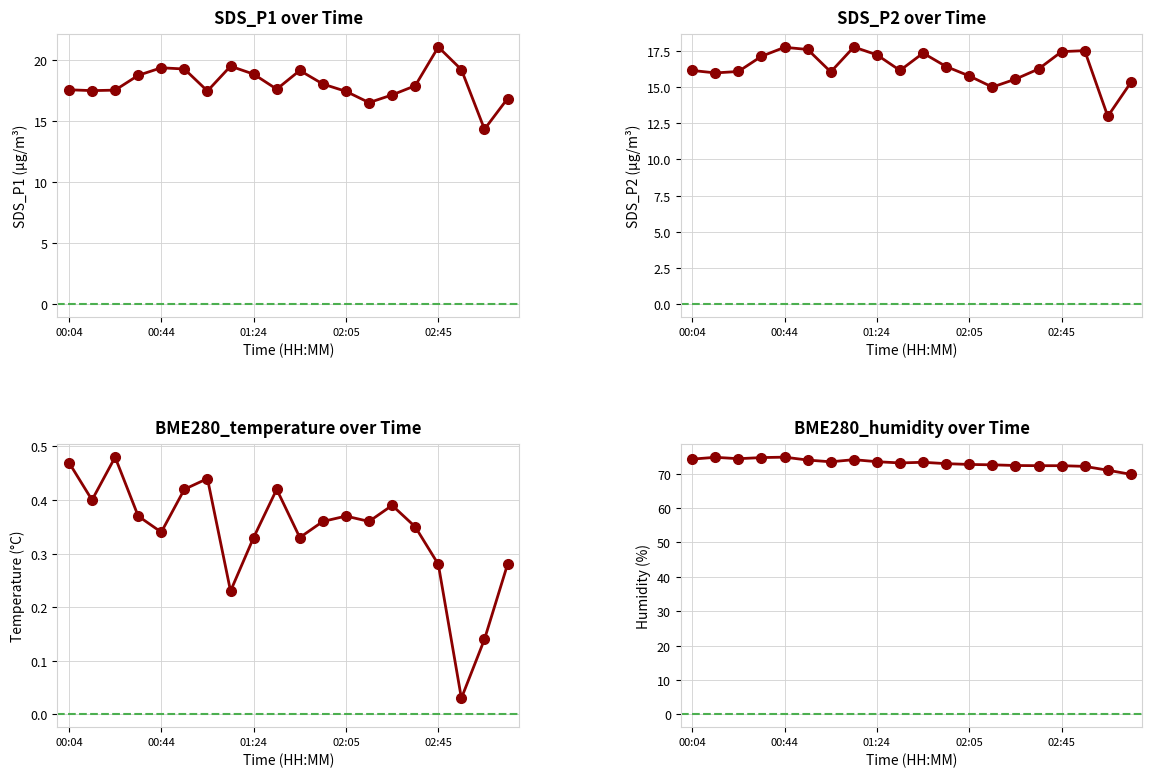

Between 01:24 and 6, which is larger?

01:24